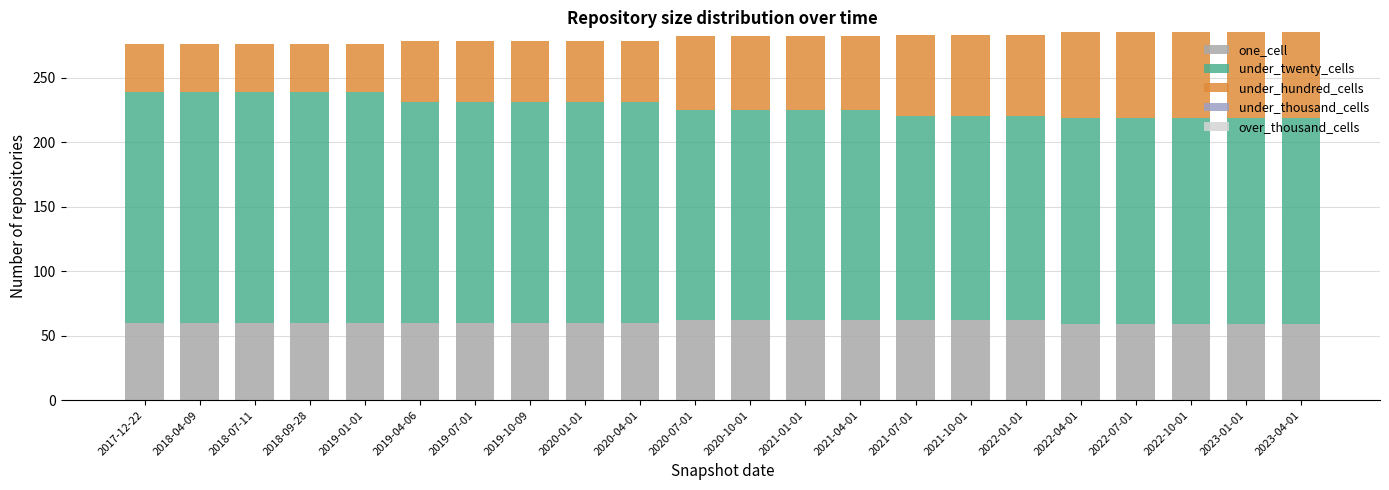

Between 2017-12-22 and 2021-04-01, which series saw the biggest shift?

under_hundred_cells